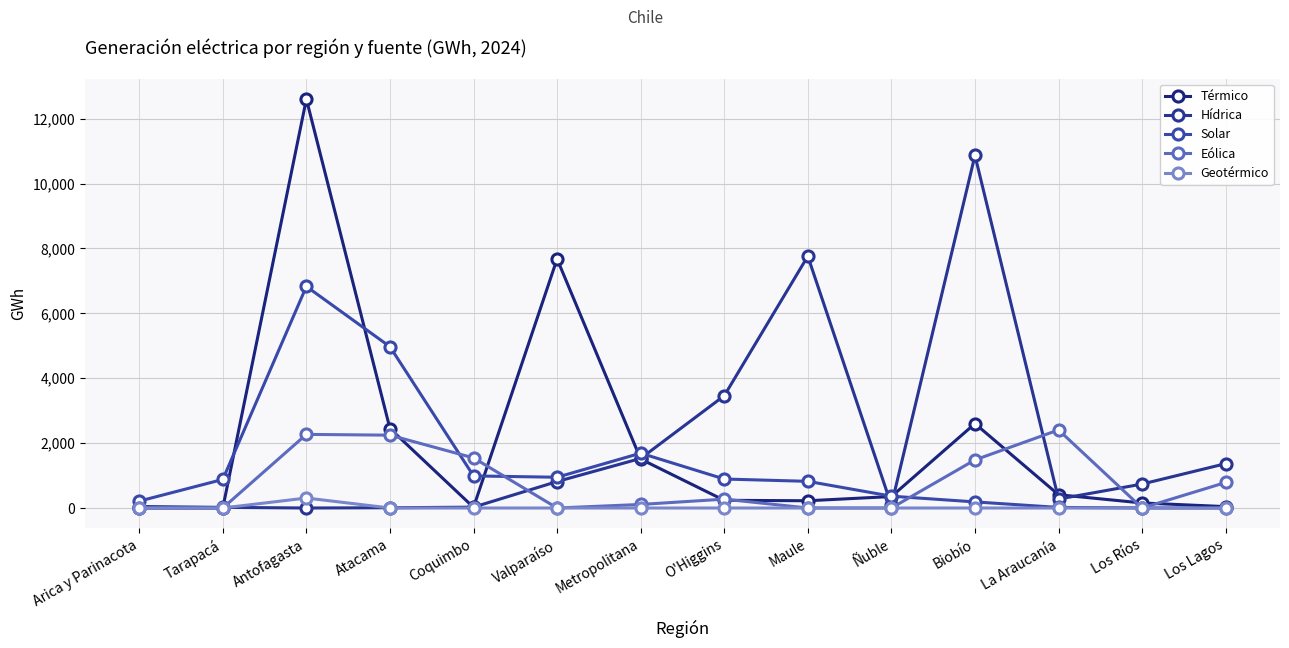

Which series has the widest spread of values?

Térmico